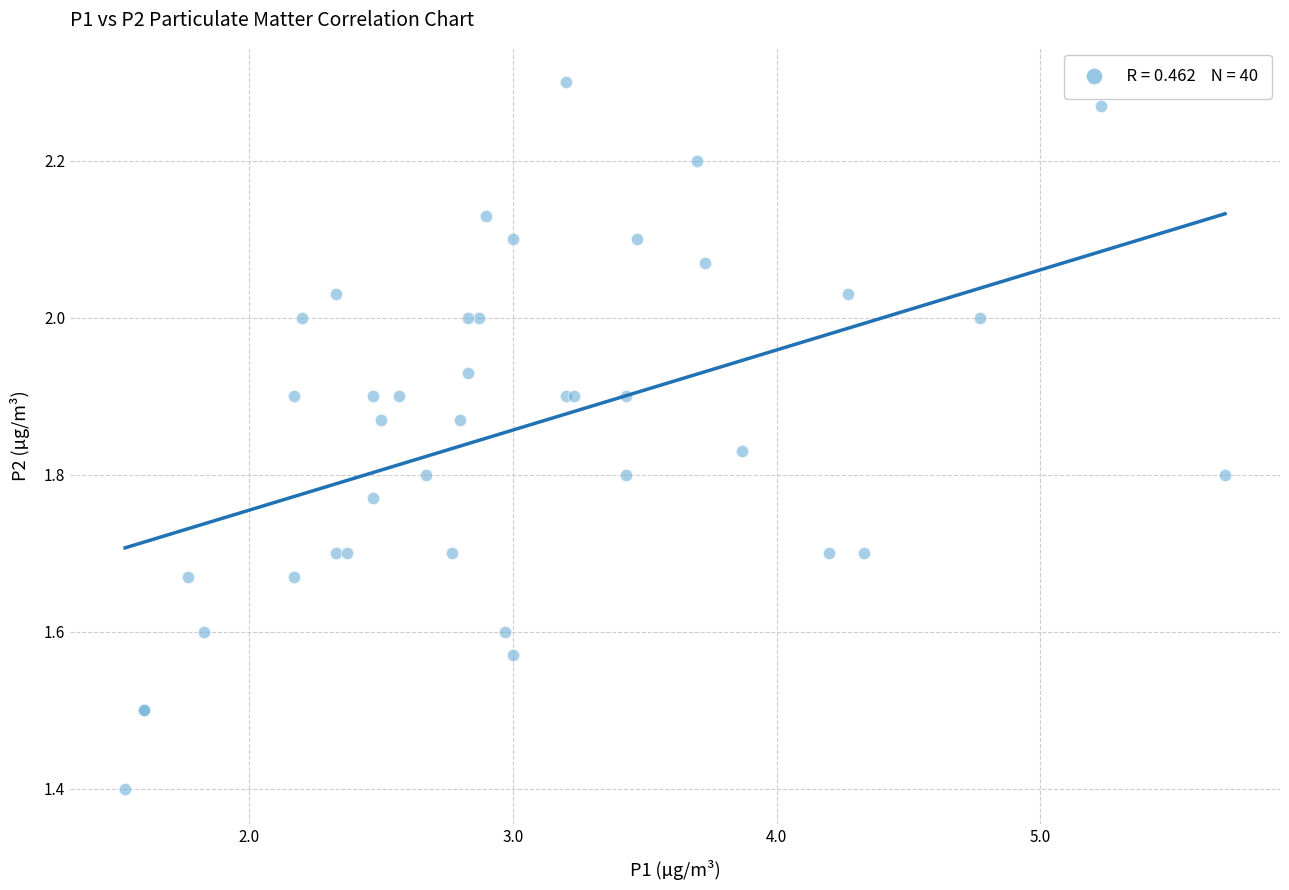

What Y value in the scatter plot is closest to 1?

1.4